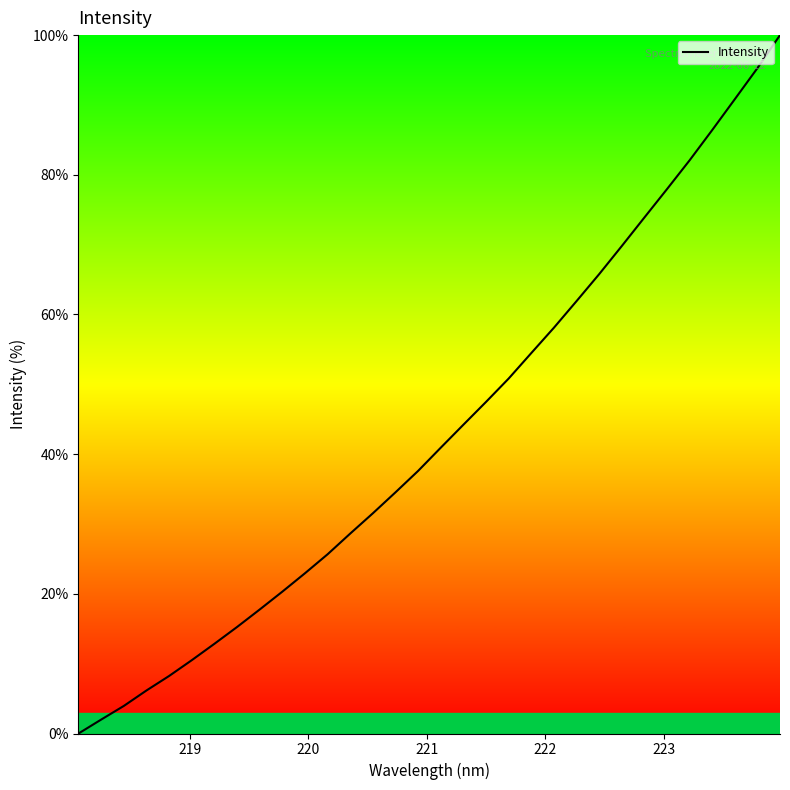

What is the average value?

43.1